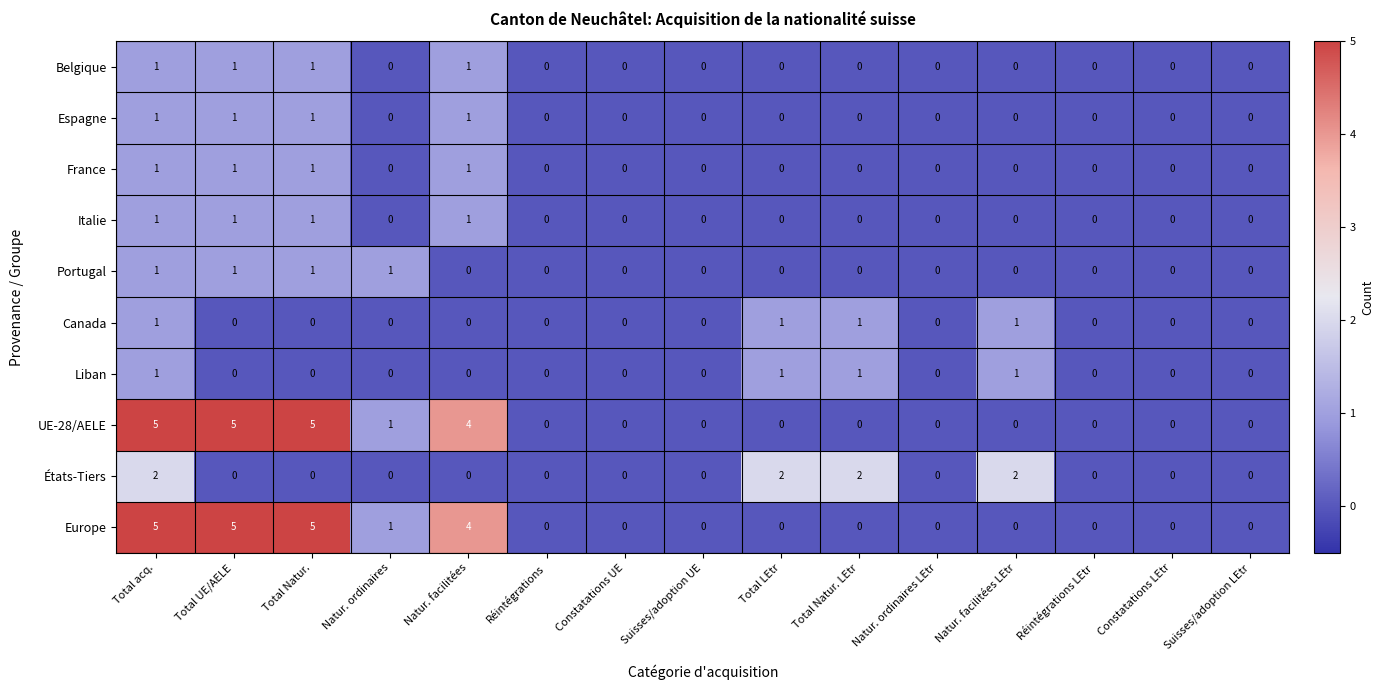

How many distinct data groups are displayed?

10